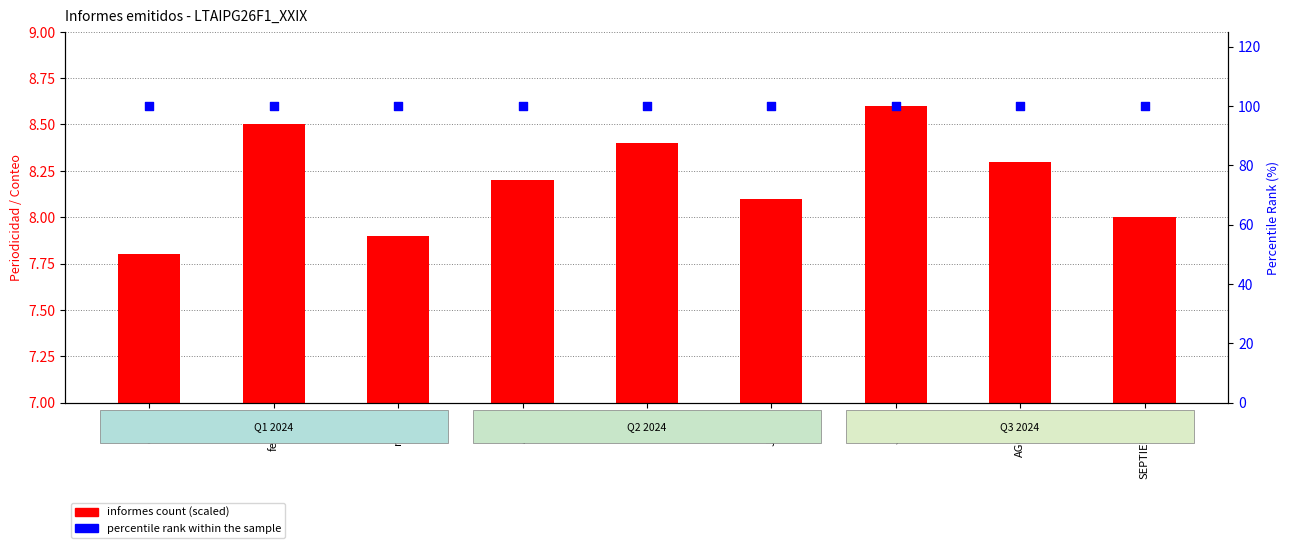

What are all the series names shown in the legend?

informes count (scaled), percentile rank within the sample